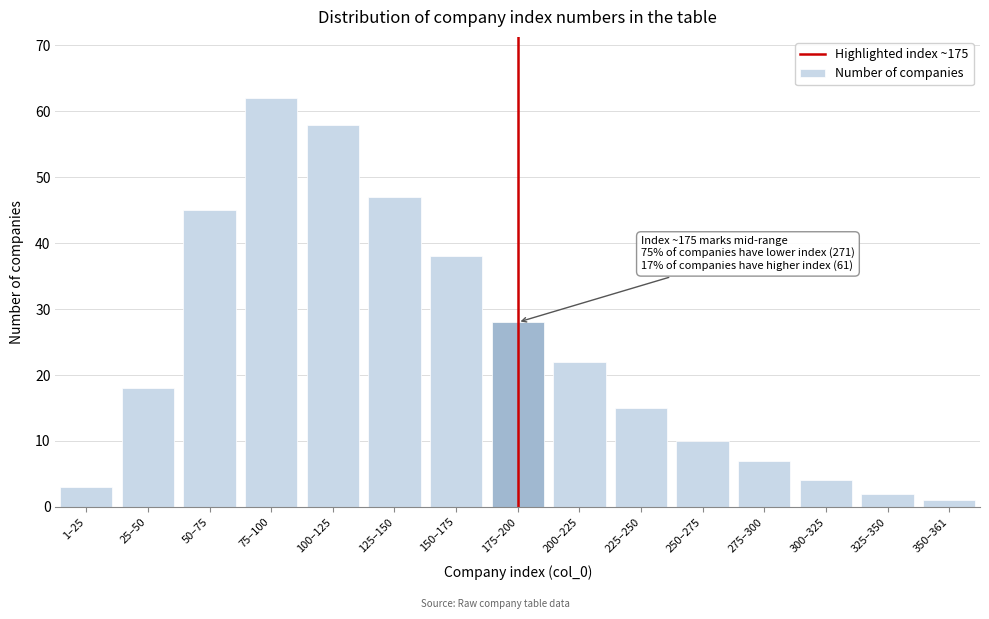

Reading left to right, what are all the values shown in this chart?

3	18	45	62	58	47	38	28	22	15	10	7	4	2	1